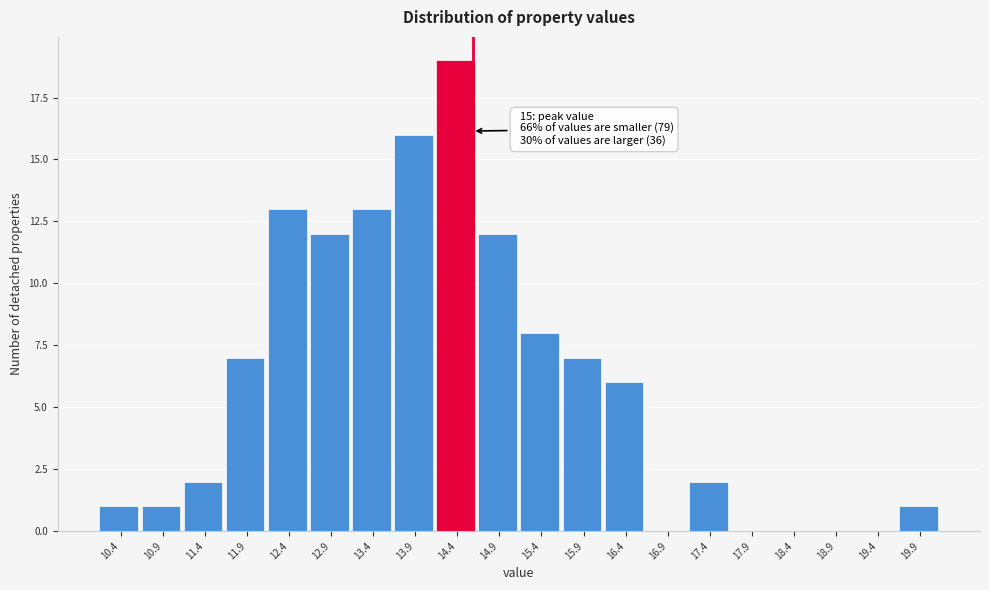

Which range on the x-axis has the tallest bar?

14.15 to 14.65